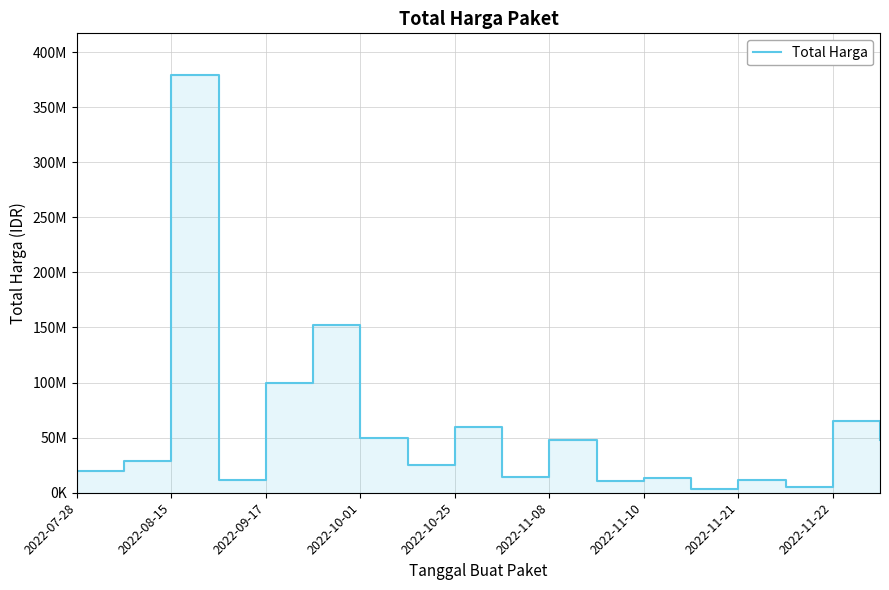

What is the value of the 5th point from the left?

100000000